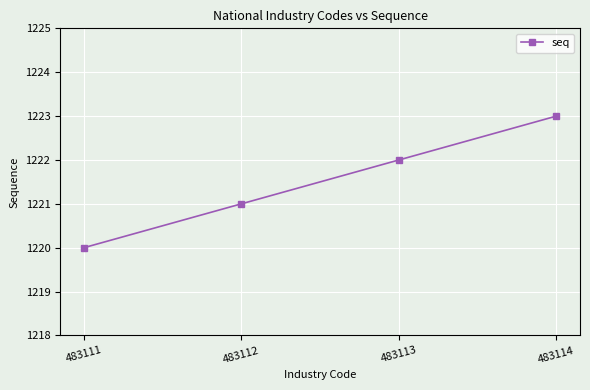

Where is the data nearest to the value 1221?

483112